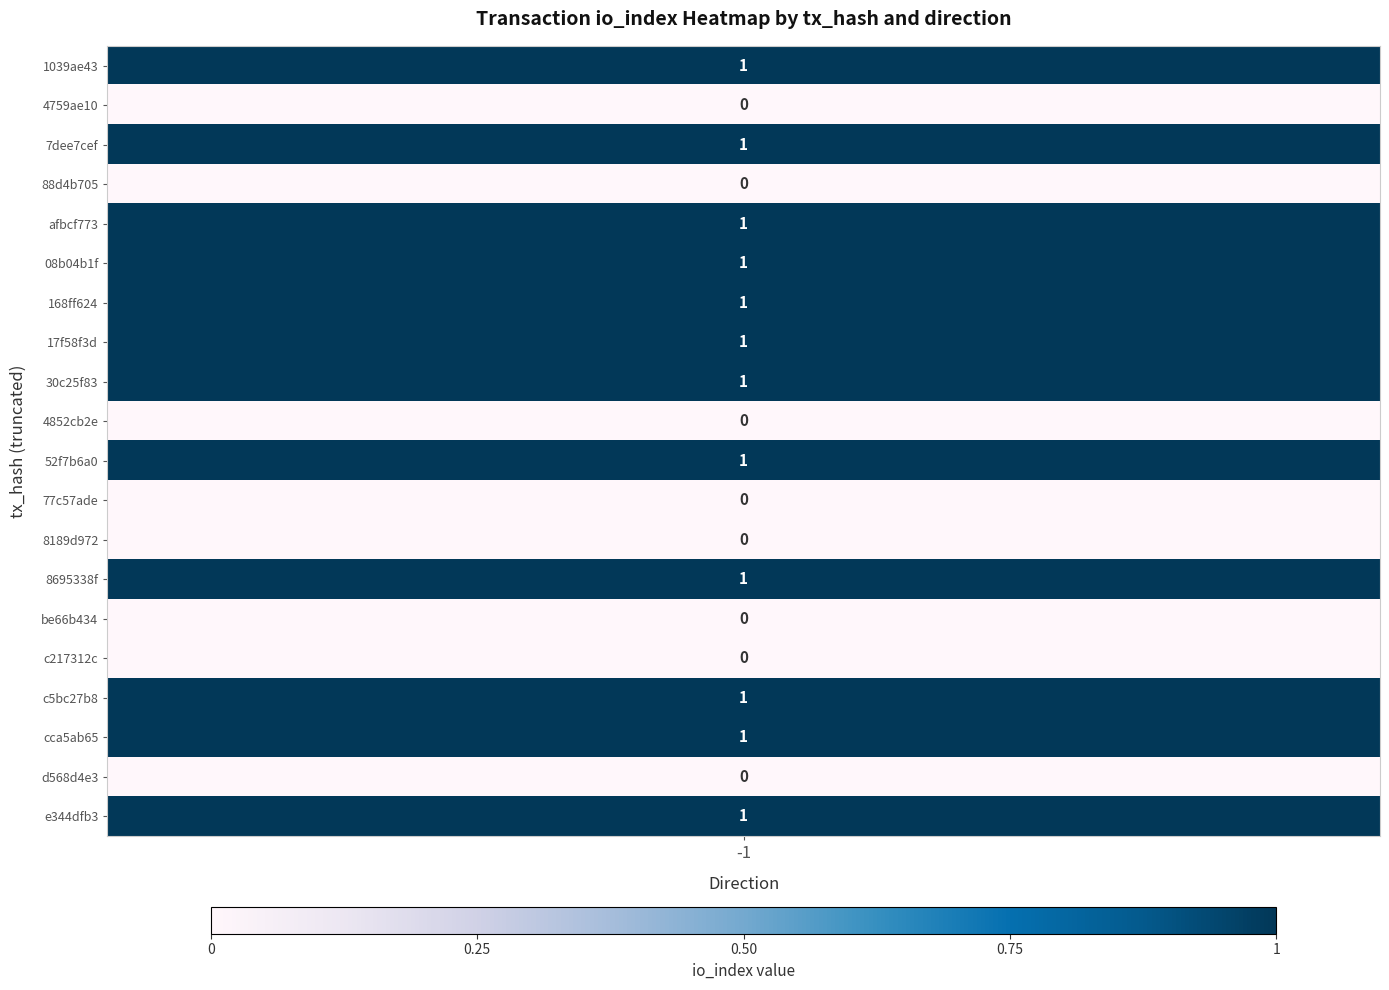

What is the maximum value for 30c25f839b0e8e885039b75af9ad457f258e98c?

1